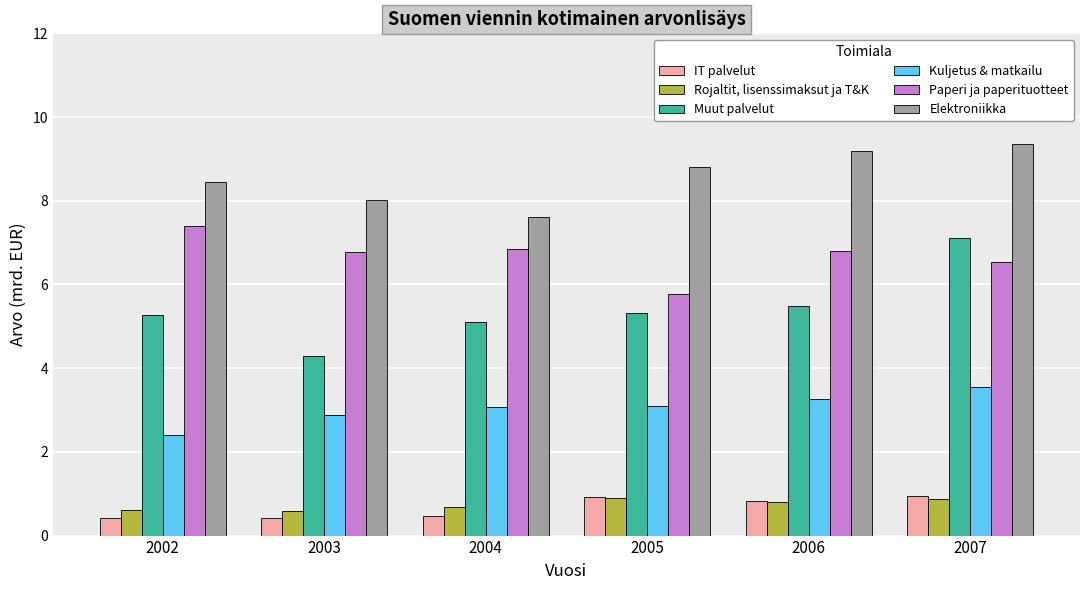

How many values in the Paperi ja paperituotteet series are below 6?

1